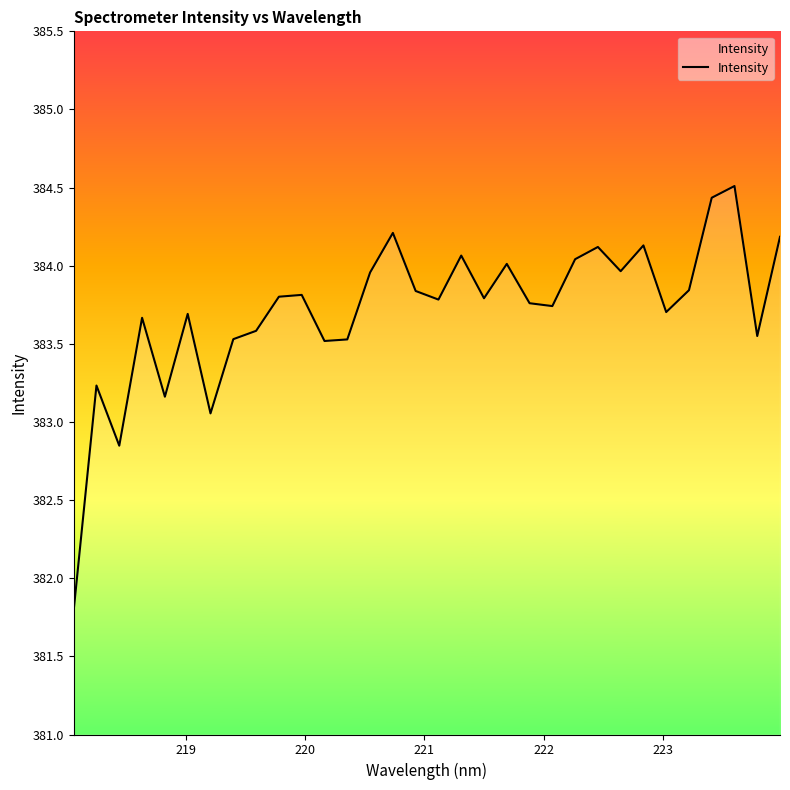

What is the difference between the maximum and minimum values?

2.7